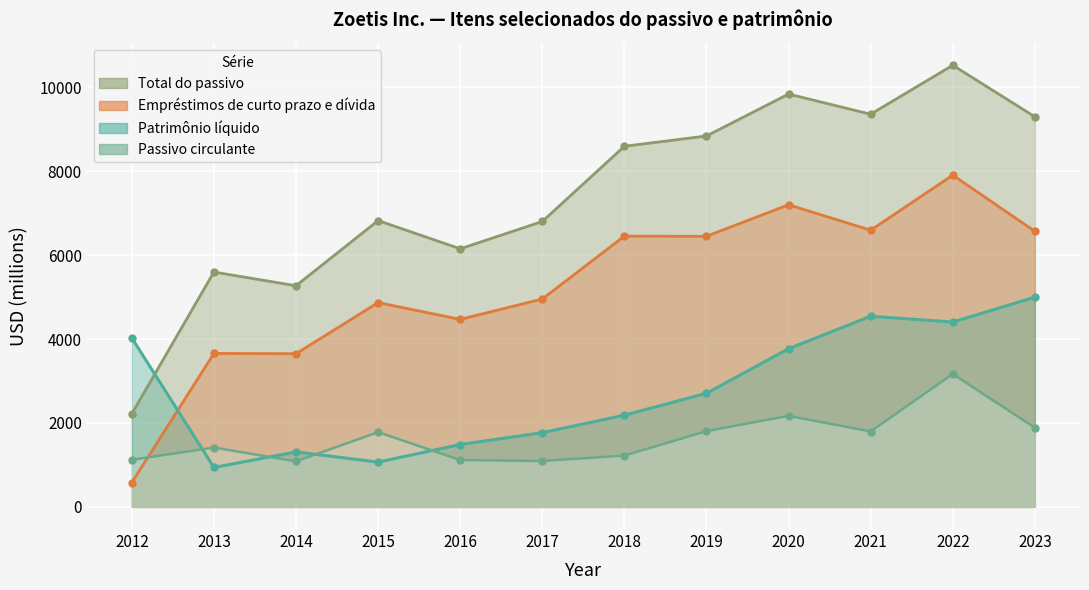

How many lines are shown in the chart?

4